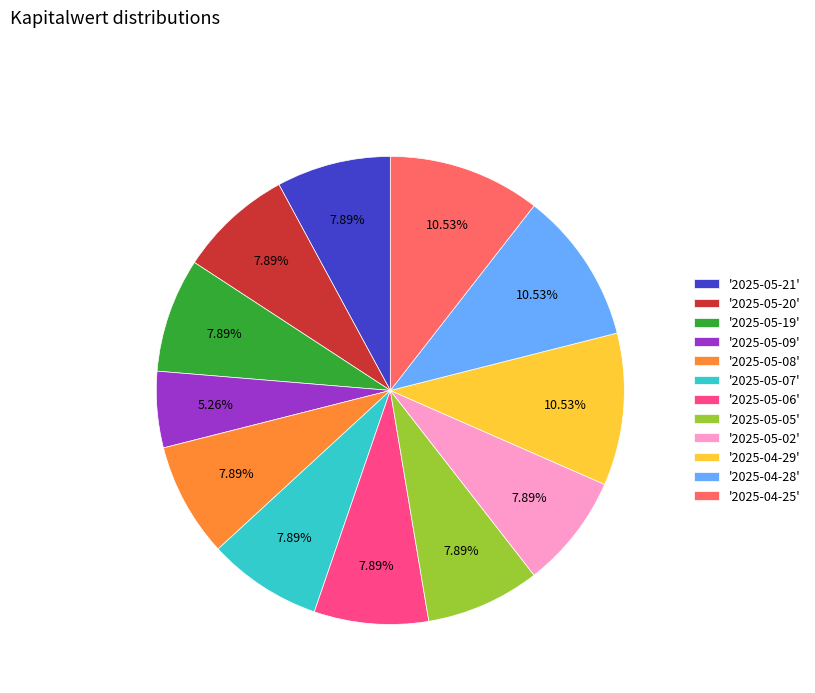

Count the number of slices in the pie.

12